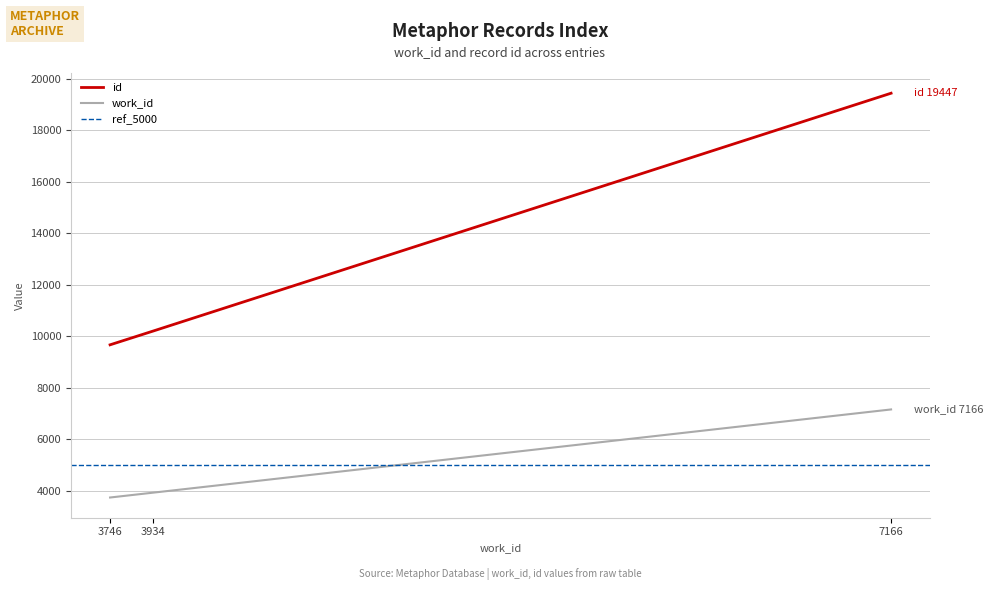

How many distinct data groups are displayed?

2